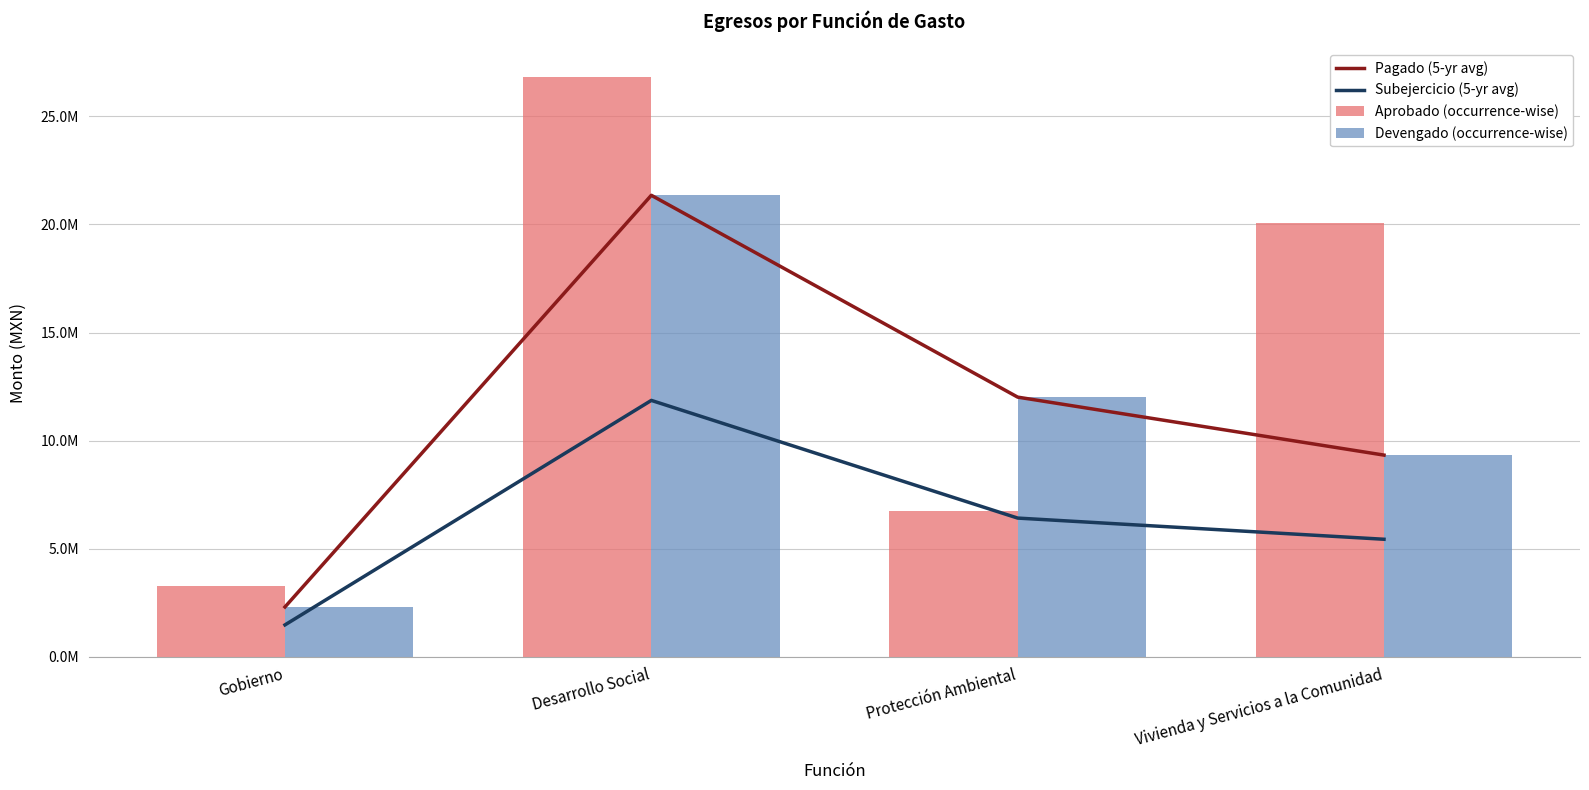

What is the difference between the highest and lowest values at Protección Ambiental?

5599140.5